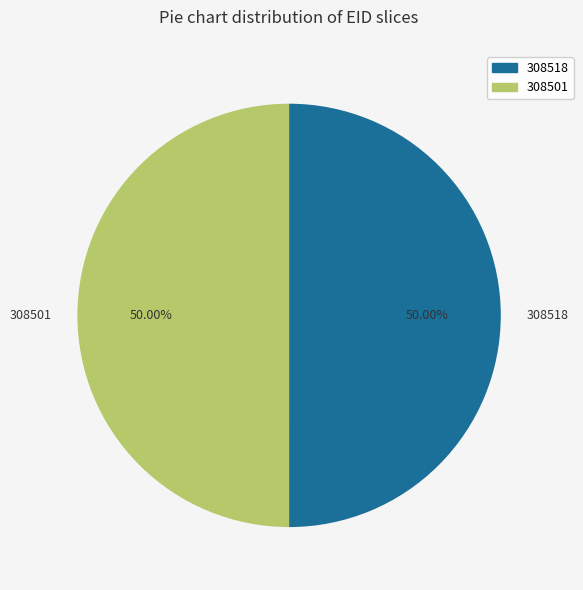

Count the number of slices in the pie.

2